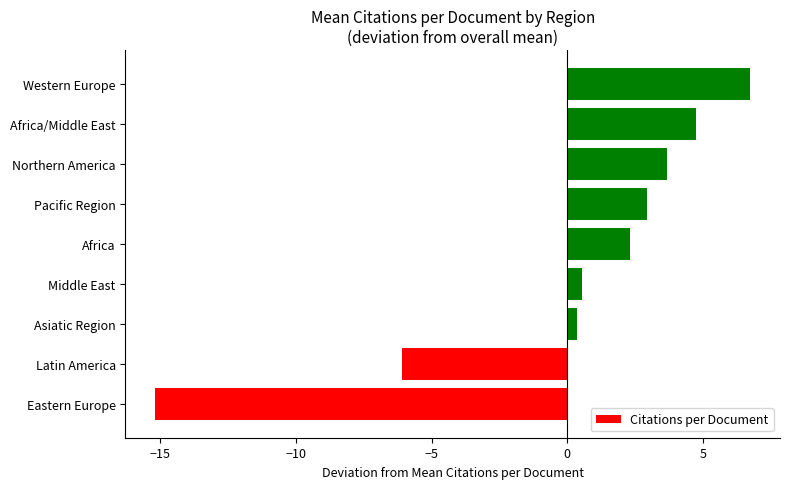

Which has a higher value, Pacific Region or Northern America?

Northern America